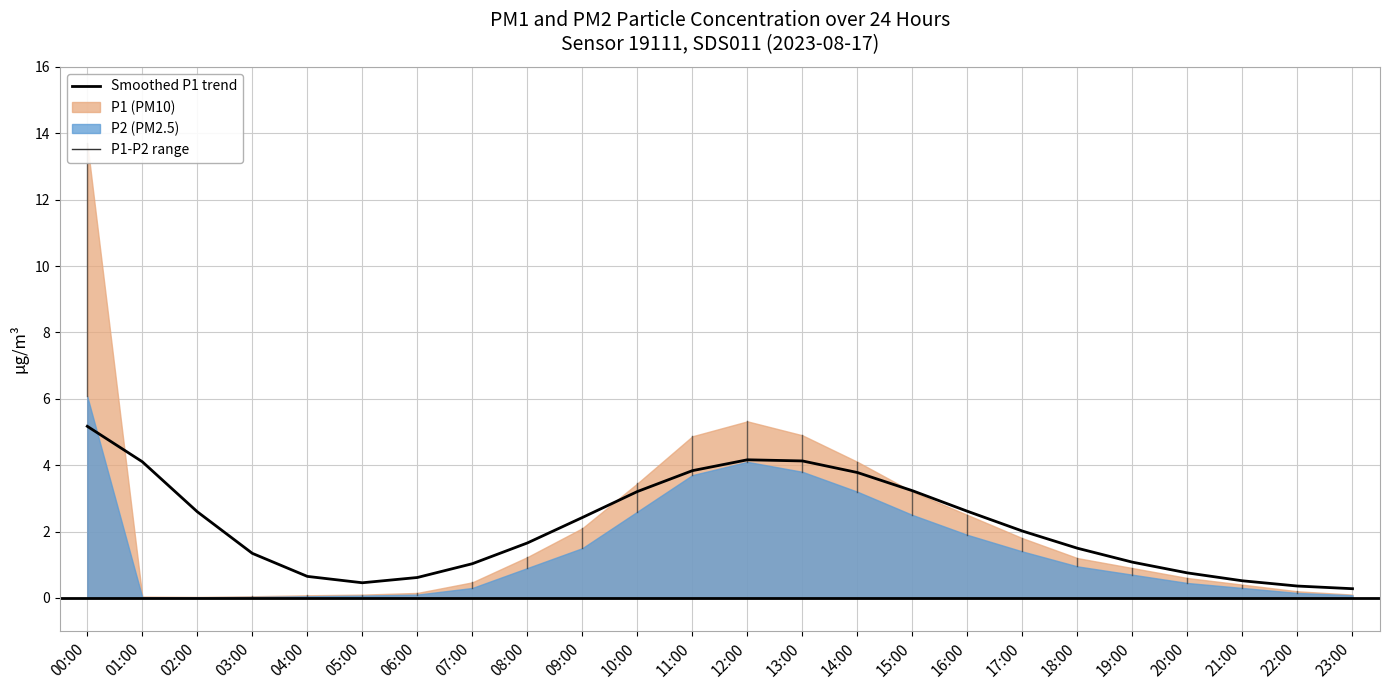

True or false: the data shows 3.2 at 10:00.

True